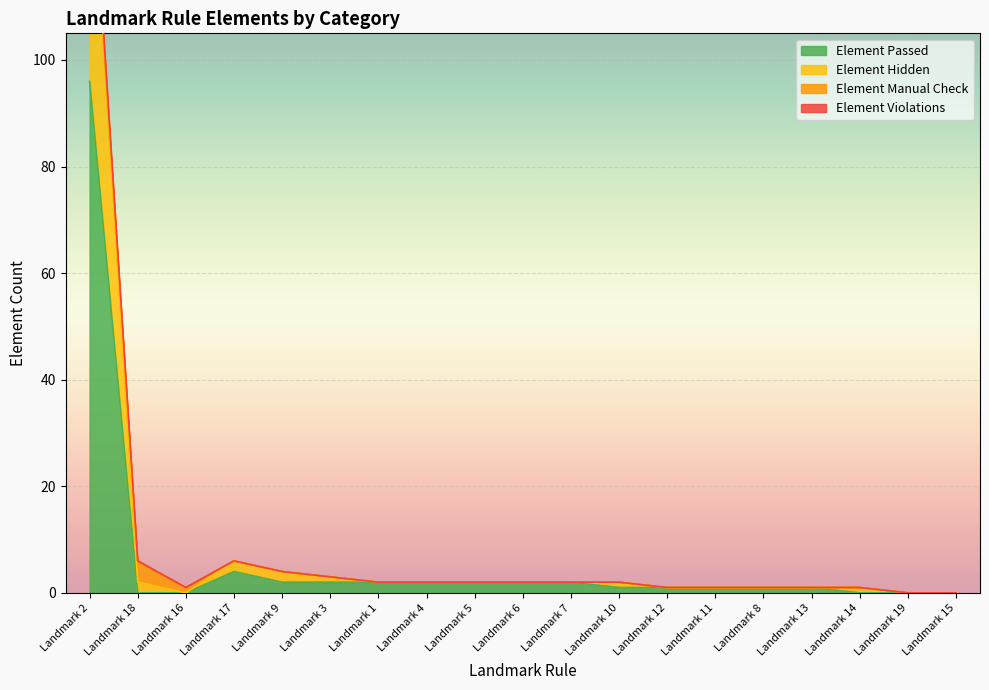

Which label corresponds to the largest value in the chart?

Landmark 2